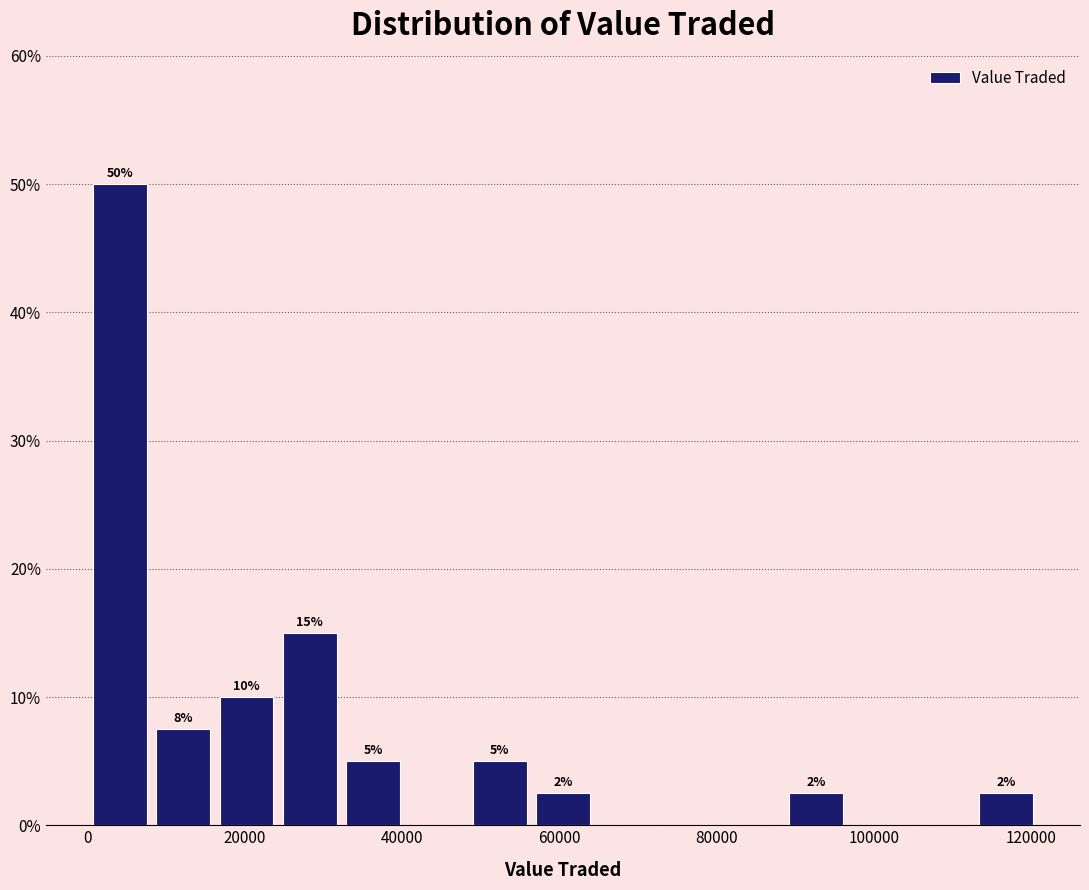

Over which range of the x-axis is the bar tallest?

0 to 8000